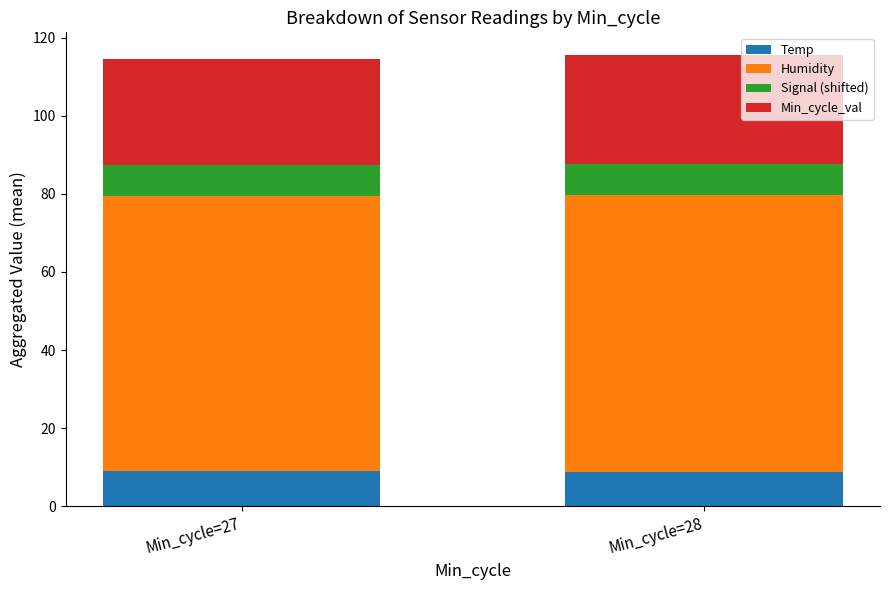

What is the maximum value for Temp?

9.0